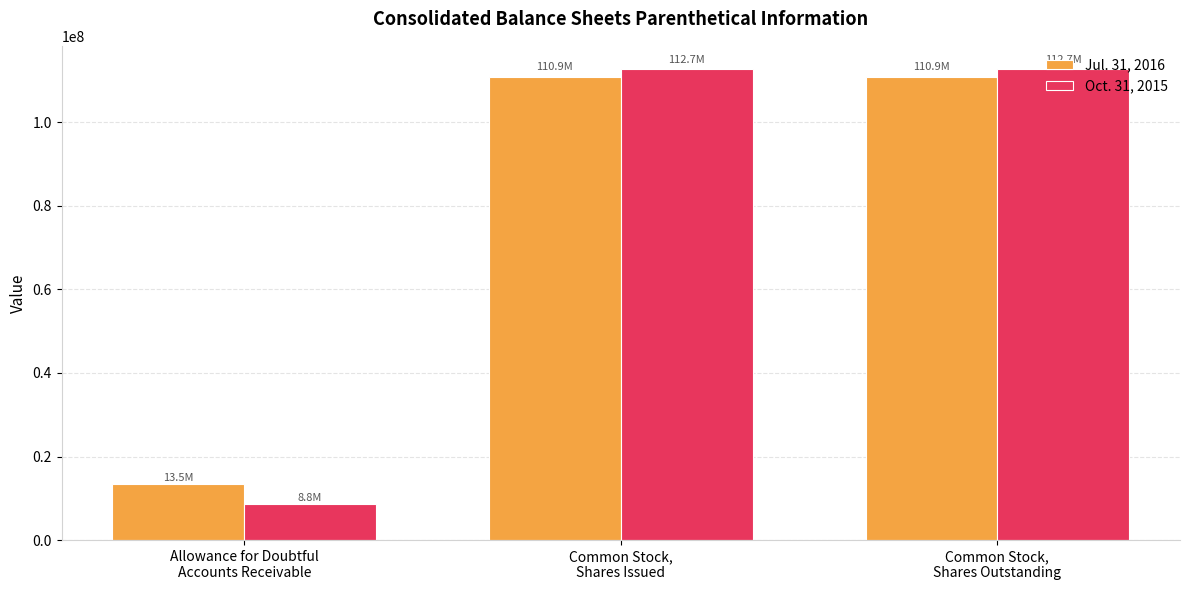

What position from the left is Common Stock,
Shares Issued?

2